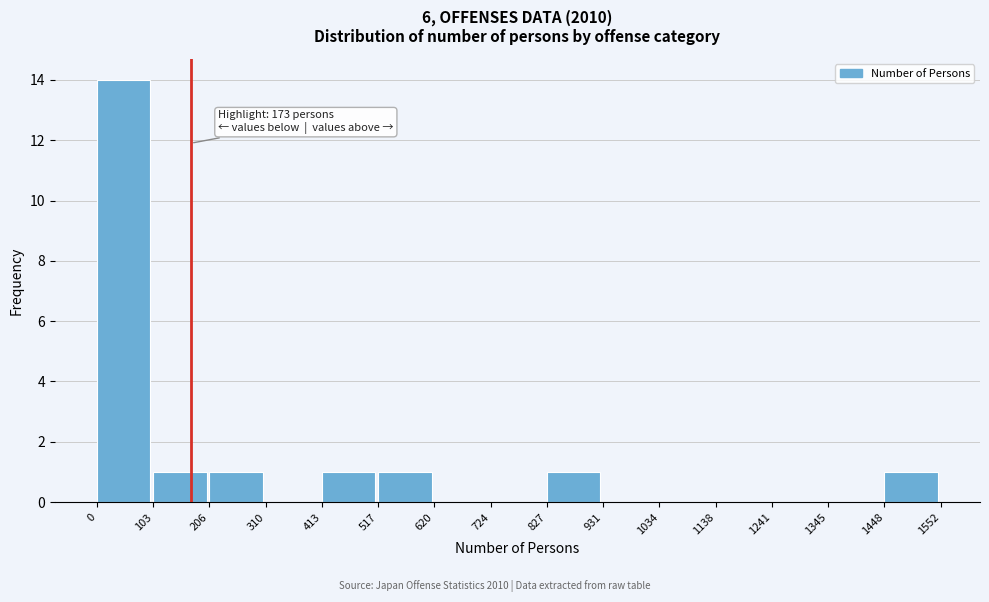

Which range on the x-axis has the tallest bar?

0 to 103